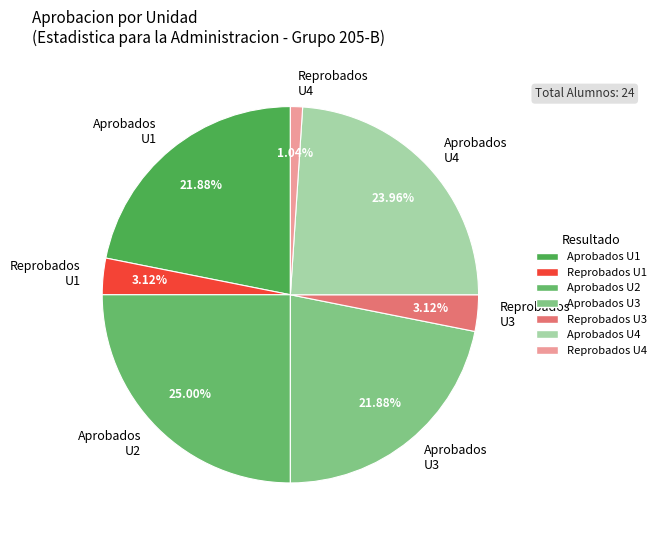

Is it true that Aprobados U3 is 35% of the pie?

False